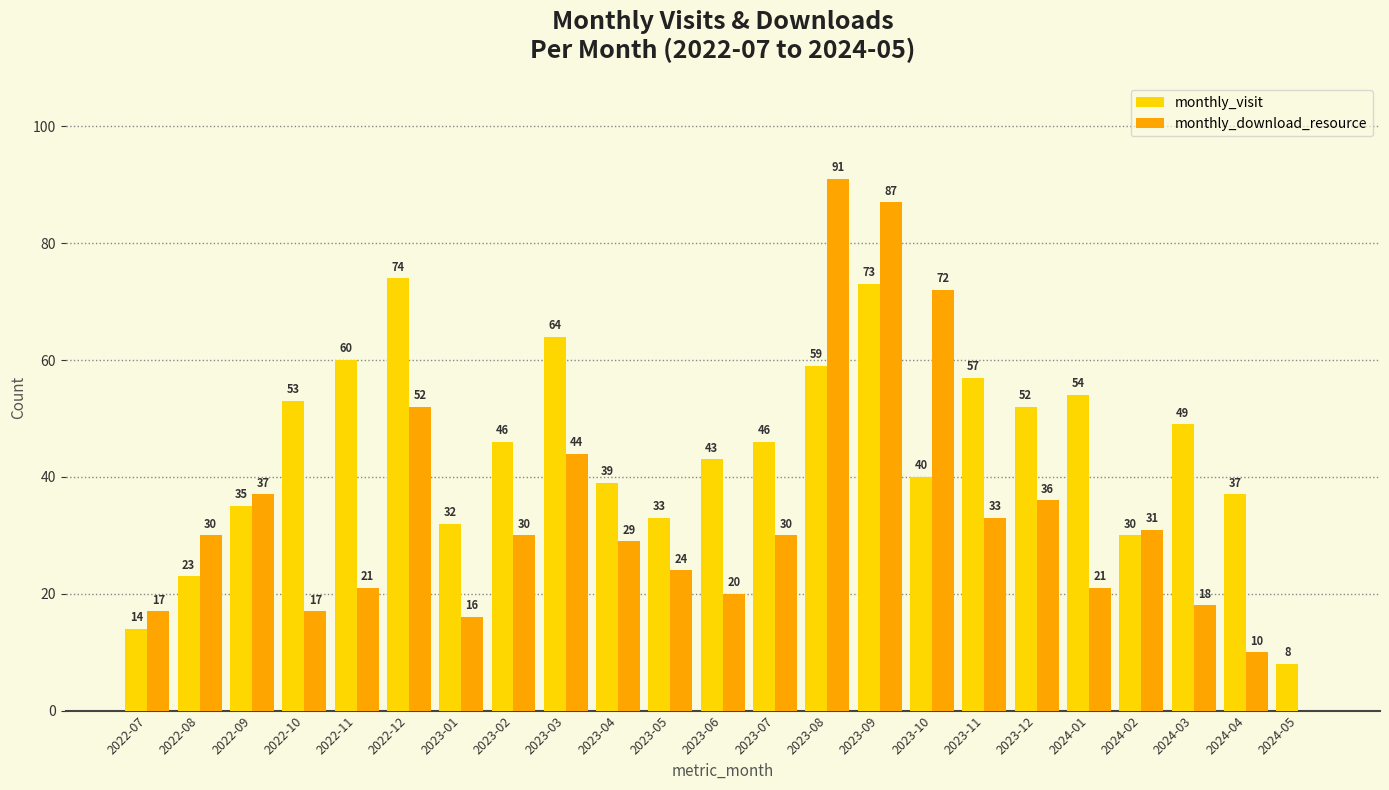

What is the total value across all series at 2022-07?

31